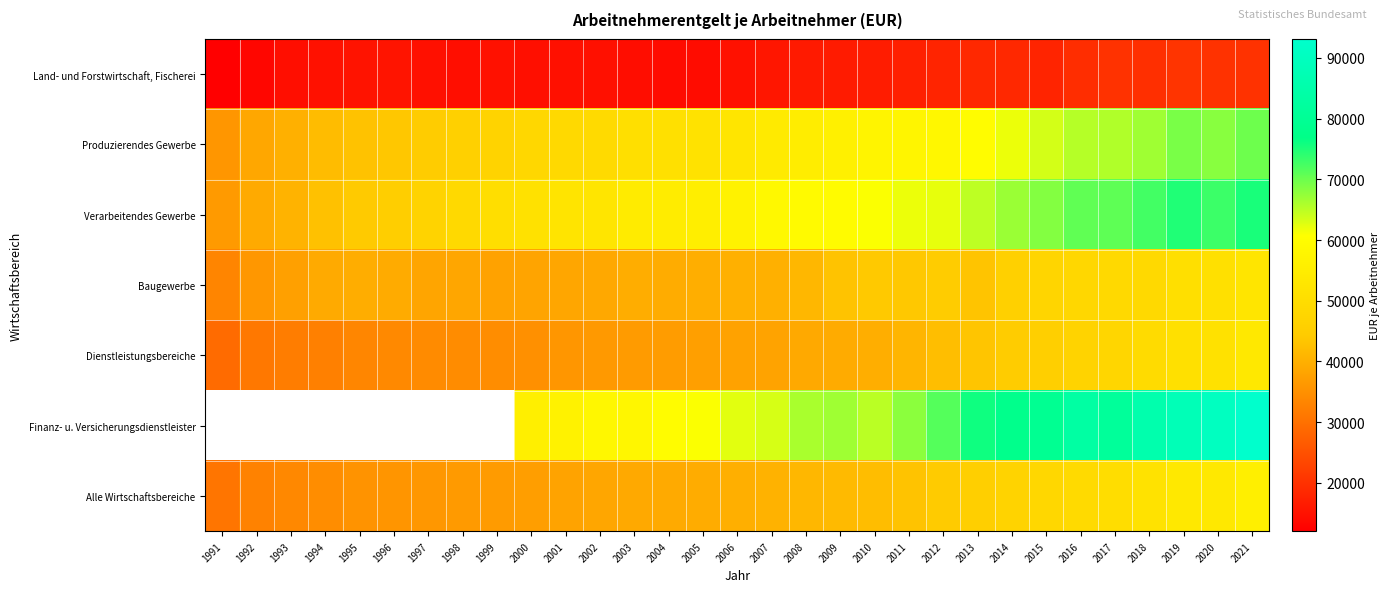

What is the total value across all series at 2010?

326099.0